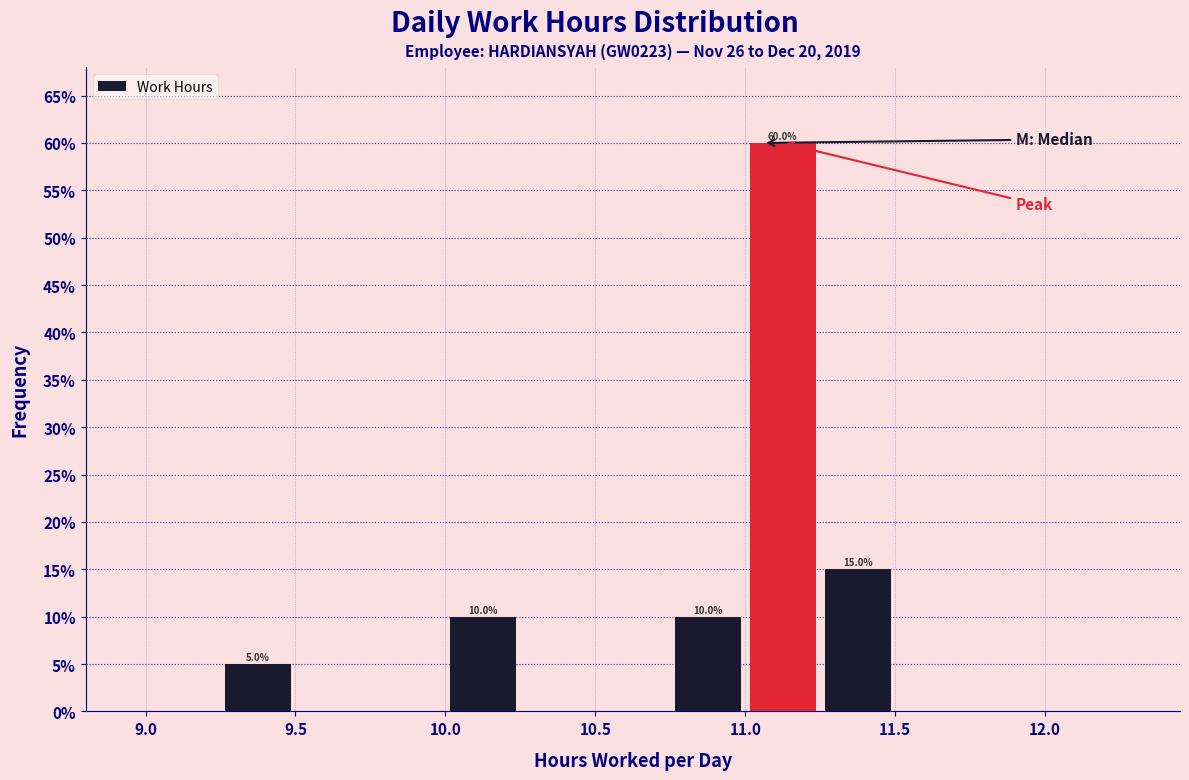

Over which range of the x-axis is the bar tallest?

11.00 to 11.25